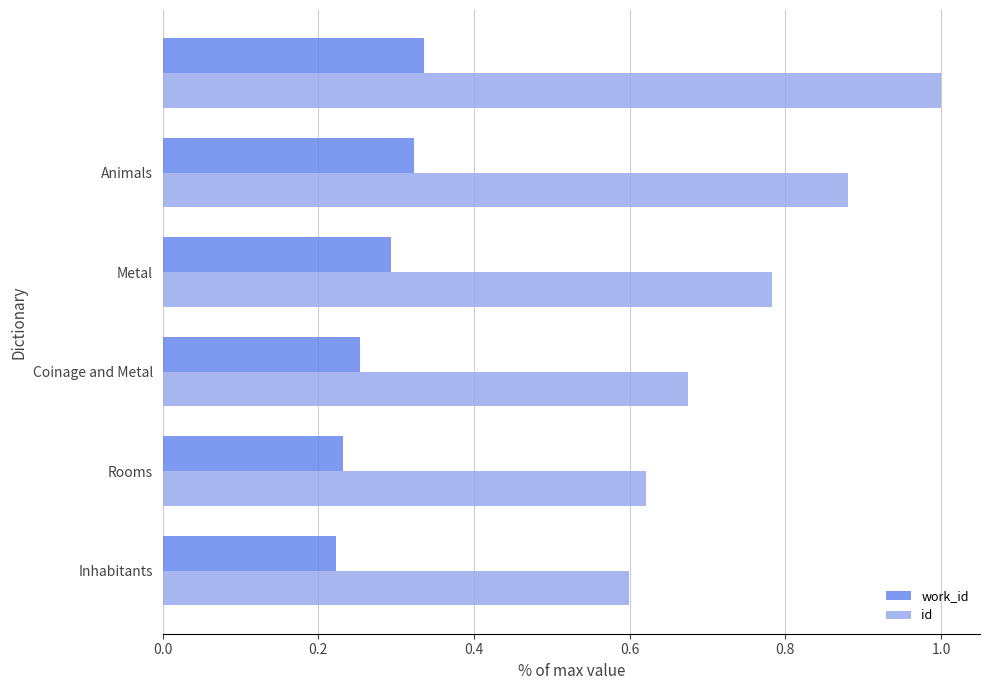

What is the sum of all work_id values?

1.7